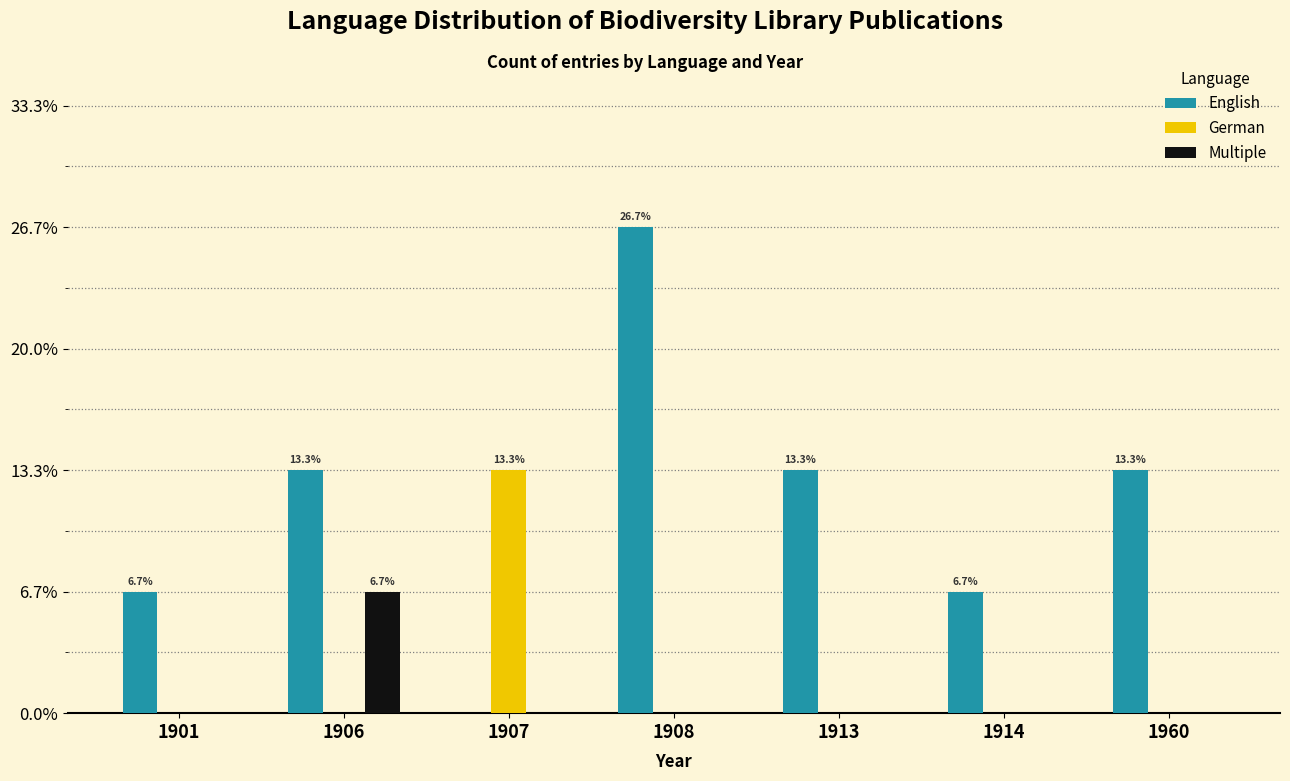

Are the bars horizontal?

No